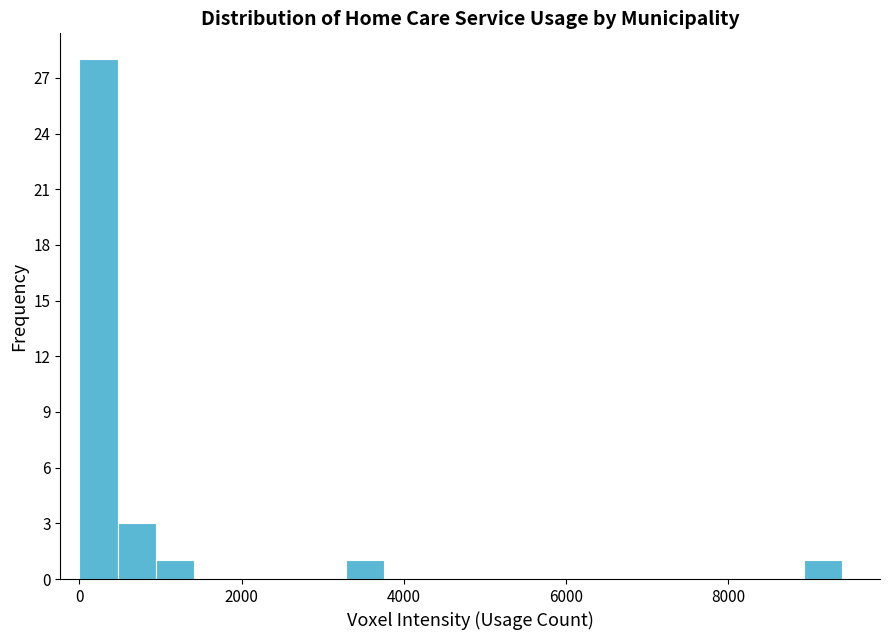

Around what value on the x-axis is the tallest bar? Give the approximate position of its centre, as read against the axis.

200